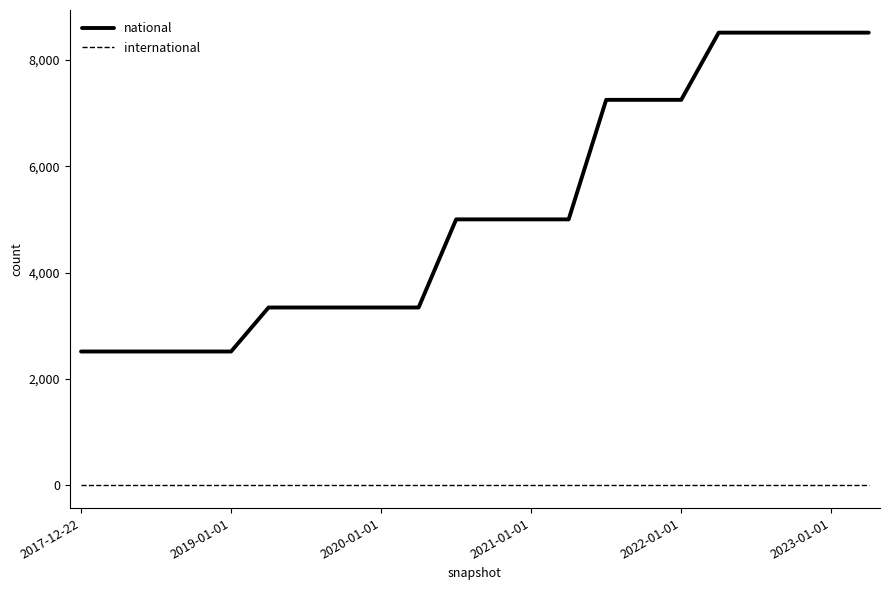

Which series has the largest total across all categories?

national